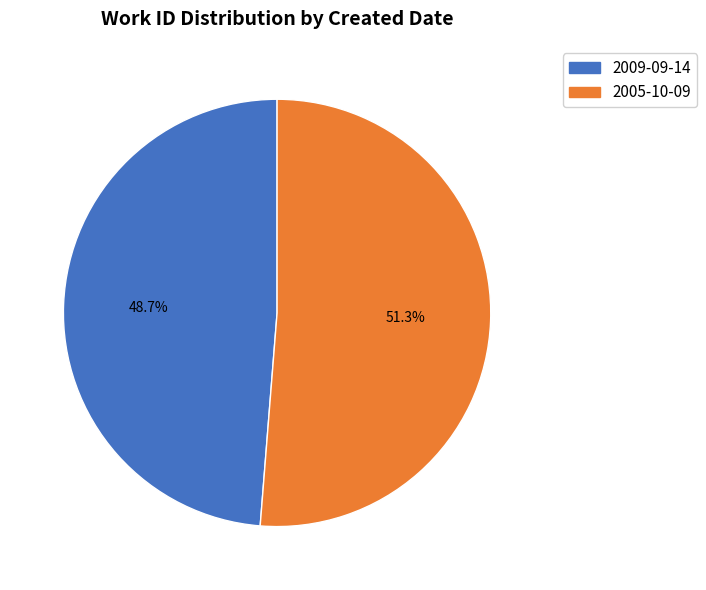

Is it true that 2009-09-14 is 59% of the pie?

False